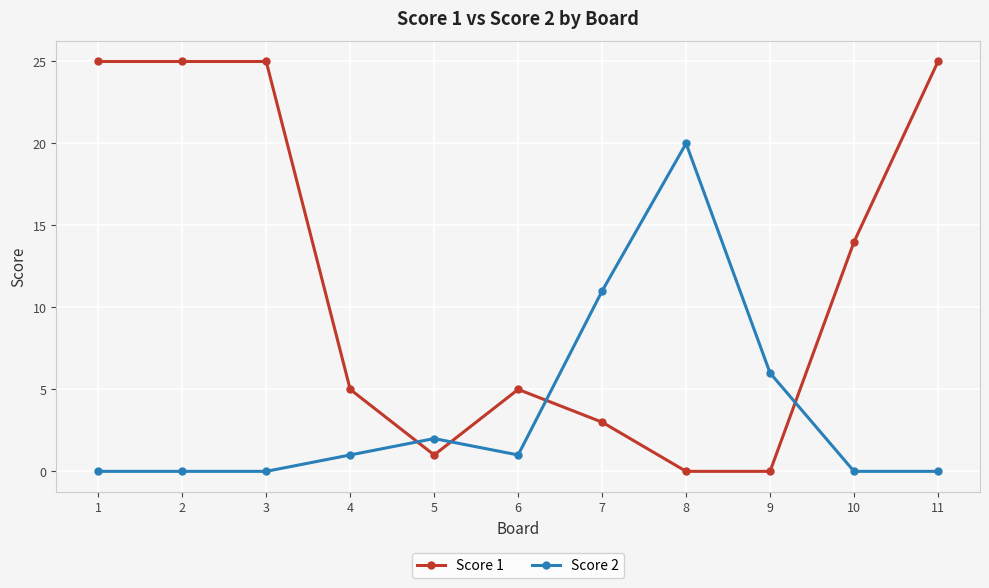

After their last crossing, which series has the higher values: Score 2 or Score 1?

Score 1